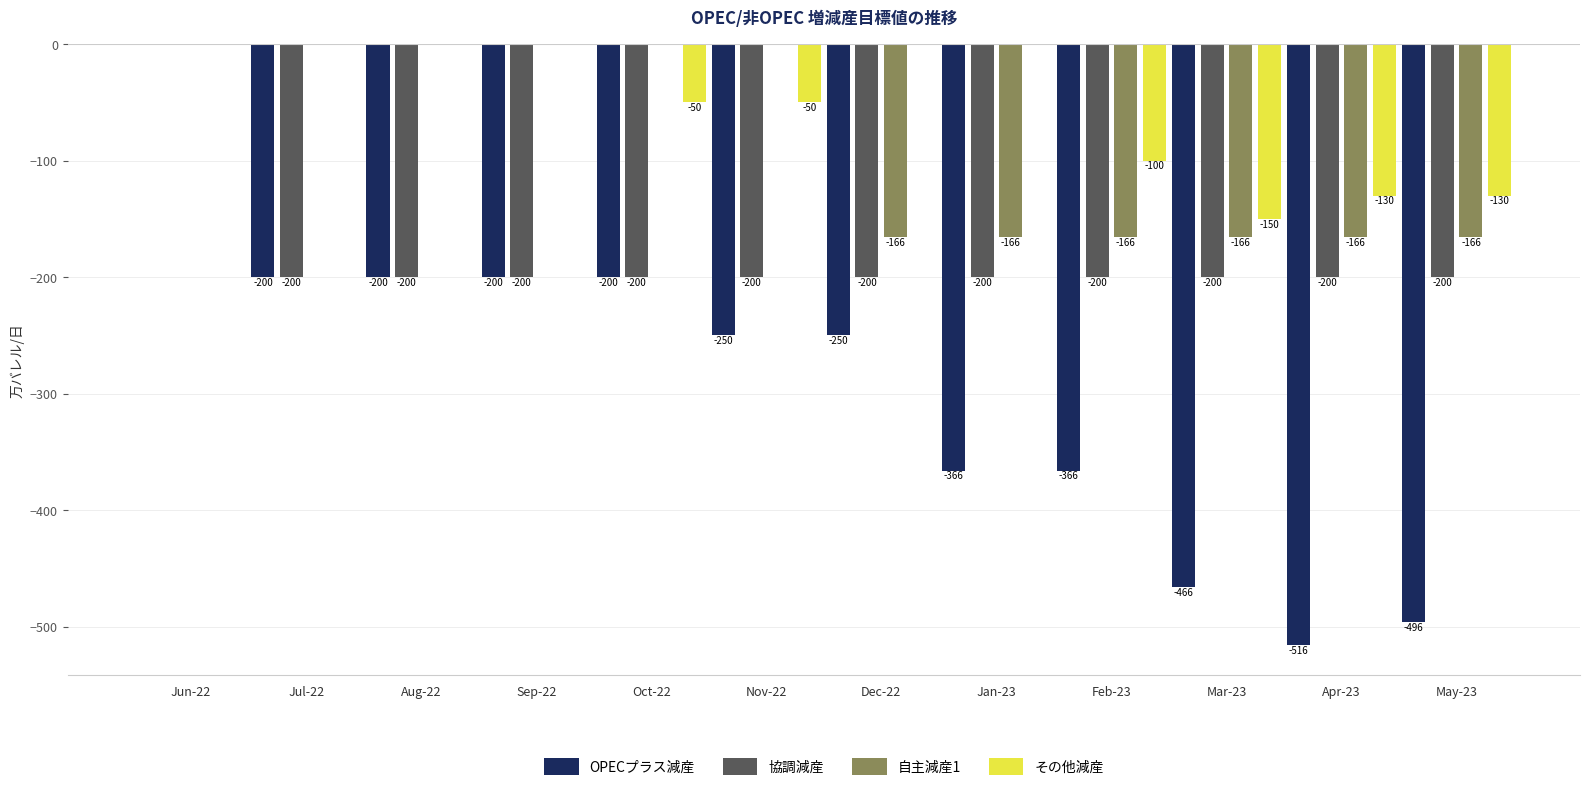

Is the value of OPECプラス減産 at Oct-22 greater than the value of 自主減産1 at Apr-23?

No